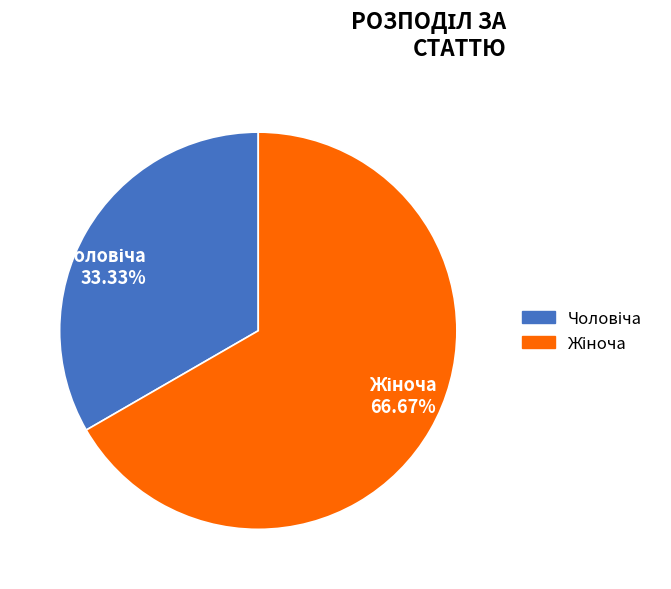

Does any single category account for the majority?

Yes